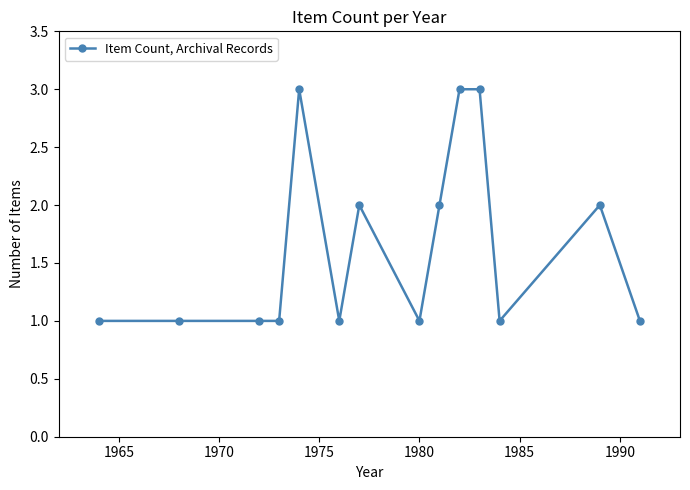

True or false: there are more than 1 points higher than both neighbors.

True